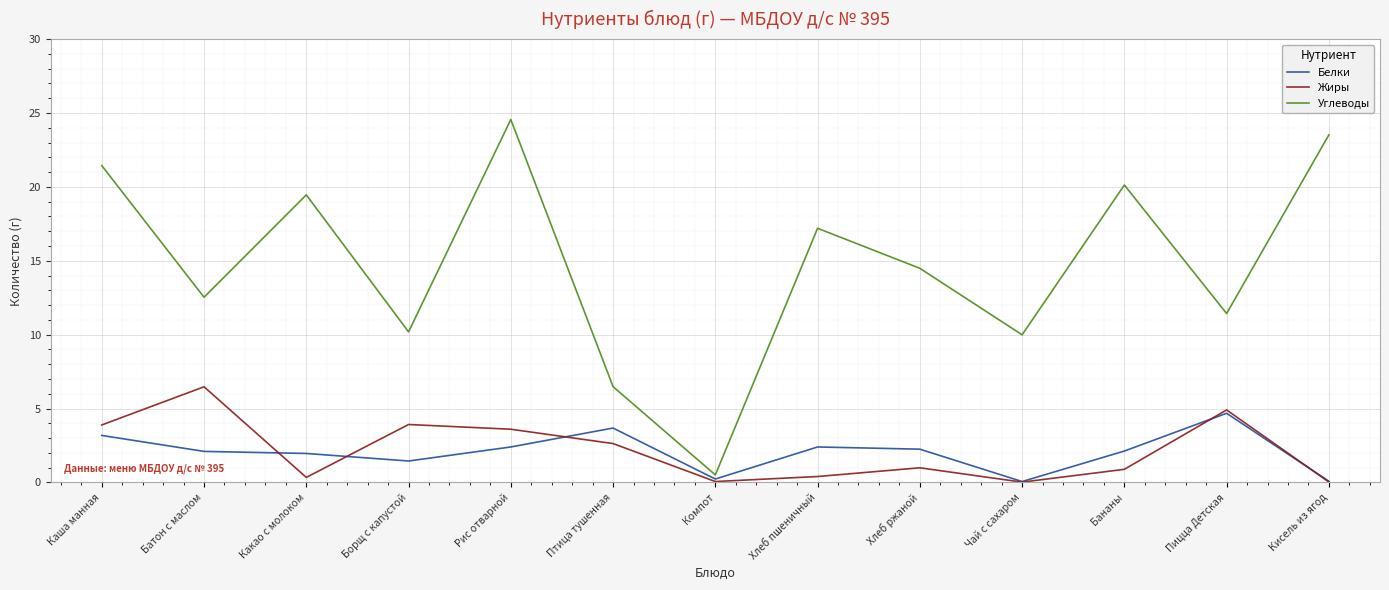

True or false: Жиры has a value of 6.2 at Борщ с капустой.

False